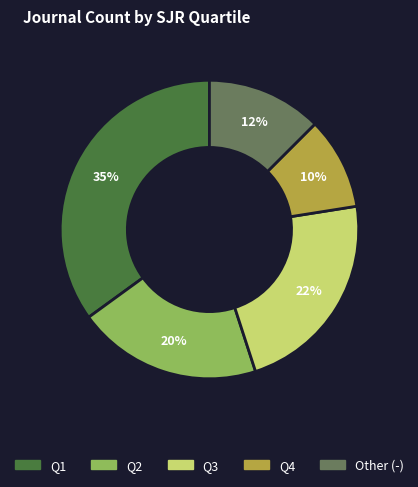

Rank the categories by value from lowest to highest.

Q4, Other (-), Q2, Q3, Q1